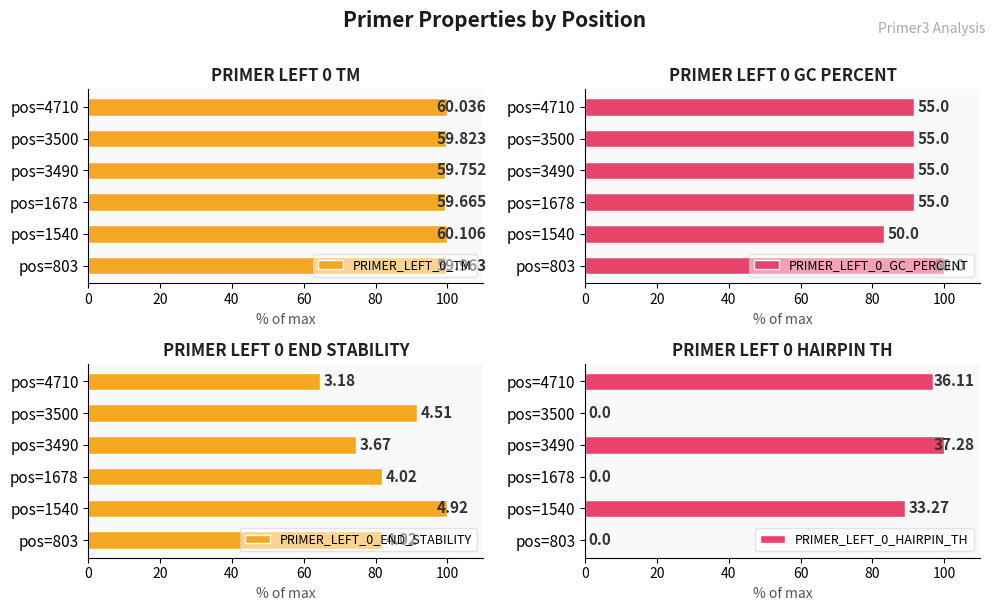

What is the average value of the PRIMER_LEFT_0_GC_PERCENT series?

91.7